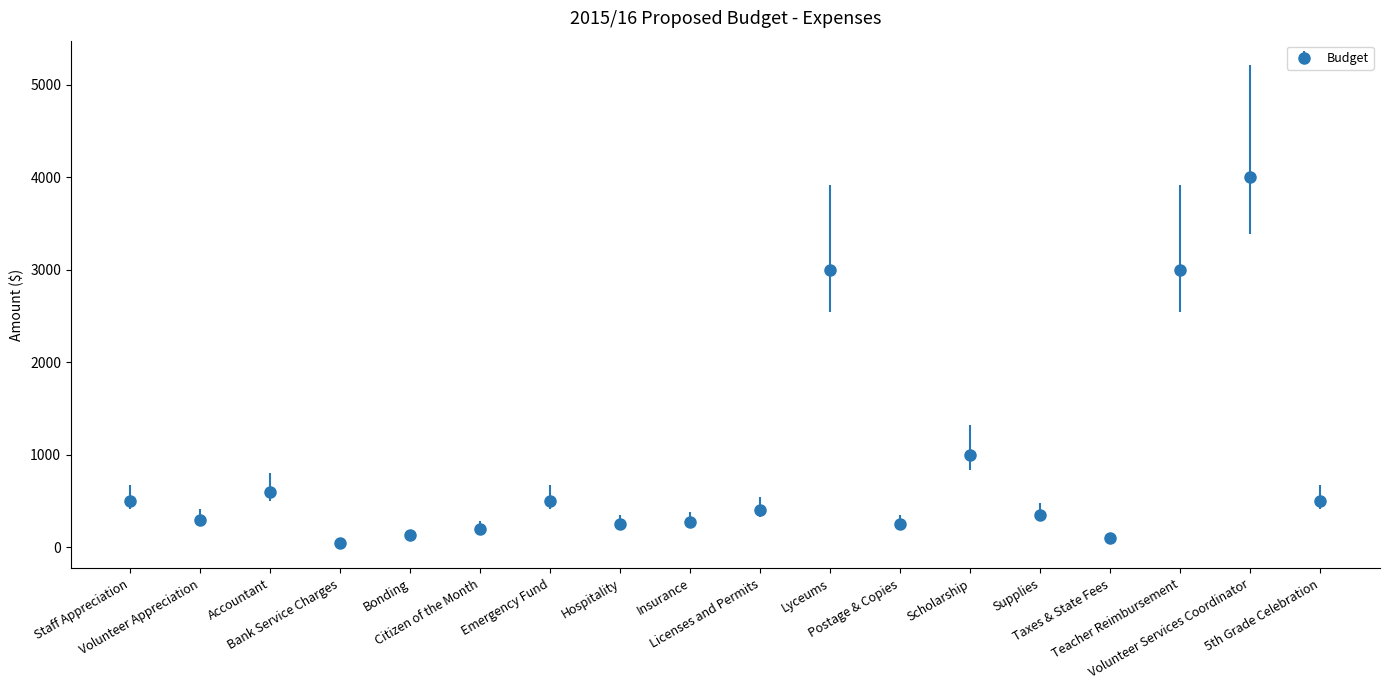

The chart shows a value of 350 at Supplies. True or false?

True